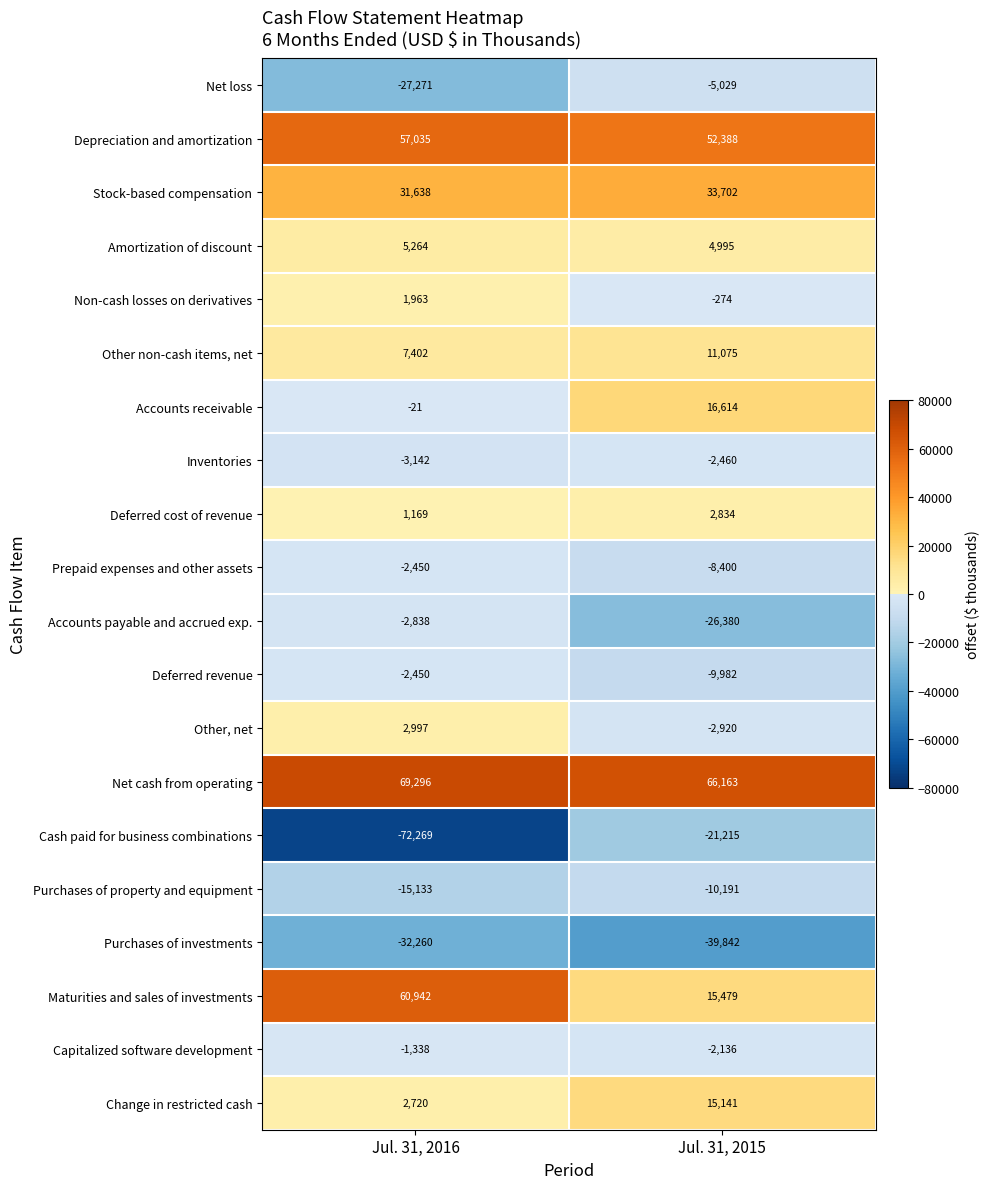

What is the greatest value displayed?

69296